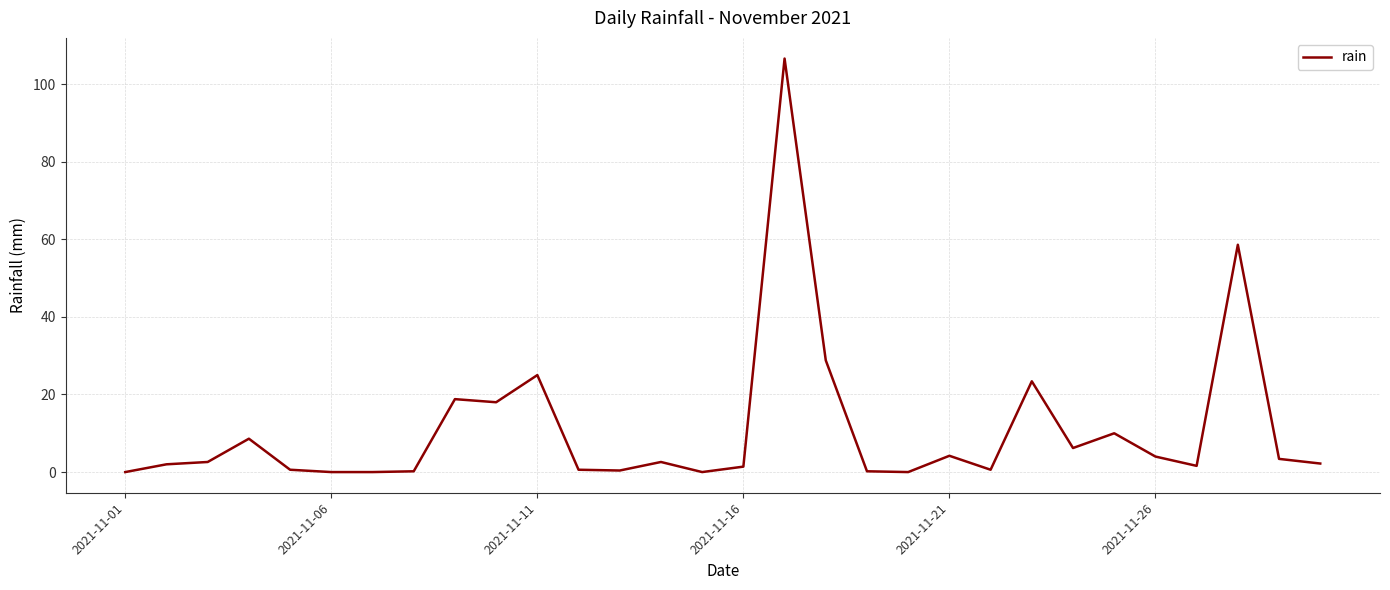

What is the difference between the maximum and minimum values?

106.6